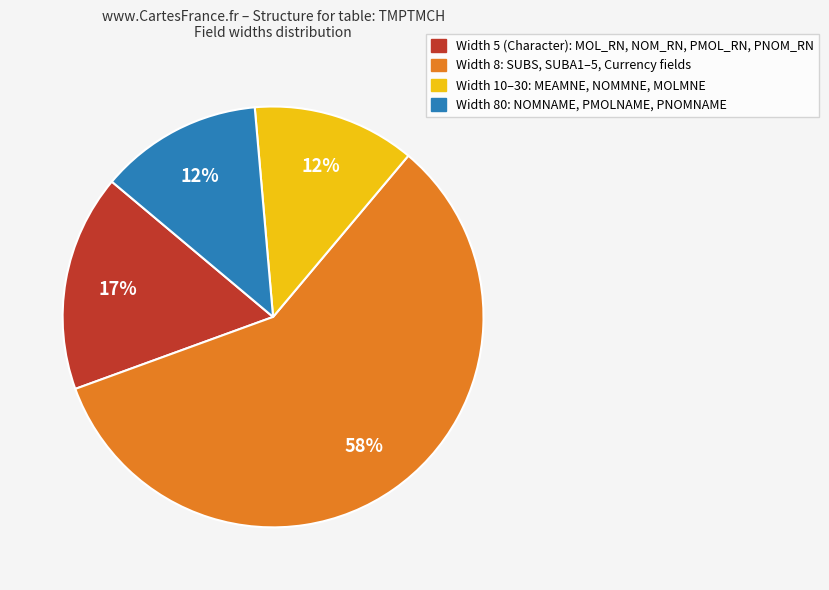

Is there a majority slice in this chart?

Yes